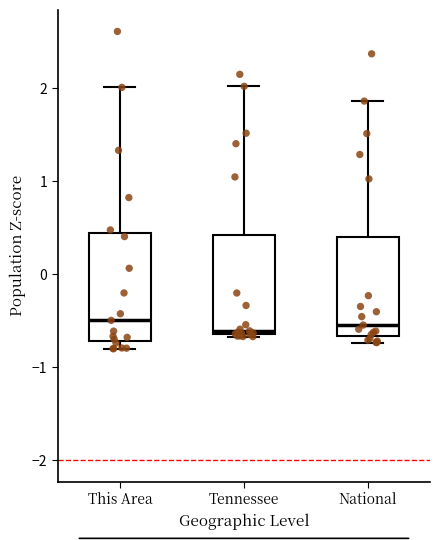

Reading left to right, transcribe this box plot: for each box, give where its median line is, the range the box spans, and where its two whiskers end, as read against the y-axis. The values are not printed on the chart, so give them approximately, as read against the axis.

This Area: median -0.5, box -0.7 to 0.4, whiskers -0.8 to 2.0
Tennessee: median -0.6 (just above the box's lower edge), box -0.6 to 0.4, whiskers -0.7 to 2.0
National: median -0.5, box -0.7 to 0.4, whiskers -0.7 (just below the box's lower edge) to 1.9